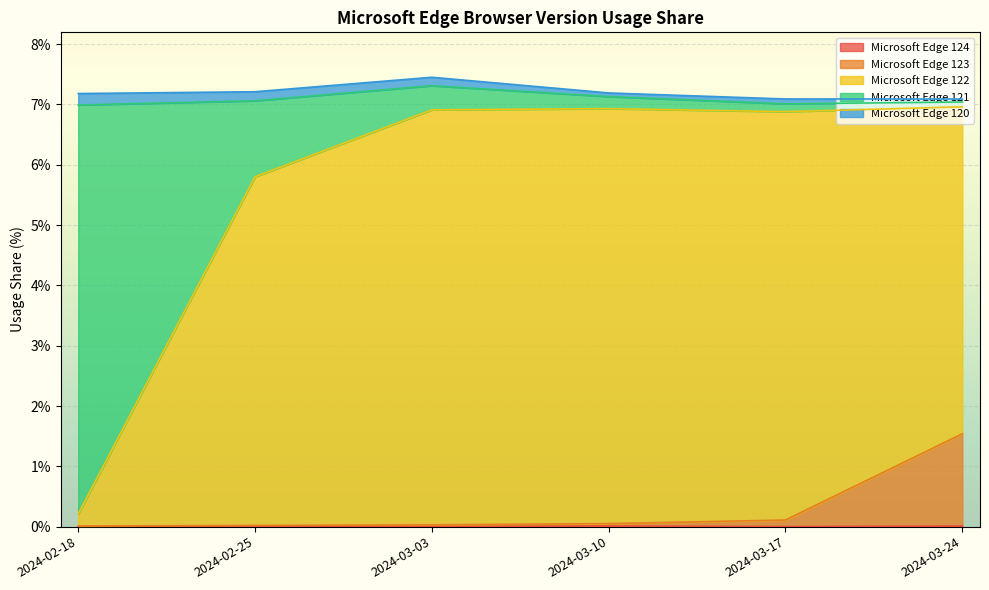

How many Microsoft Edge 124 values are between 0 and 1?

6